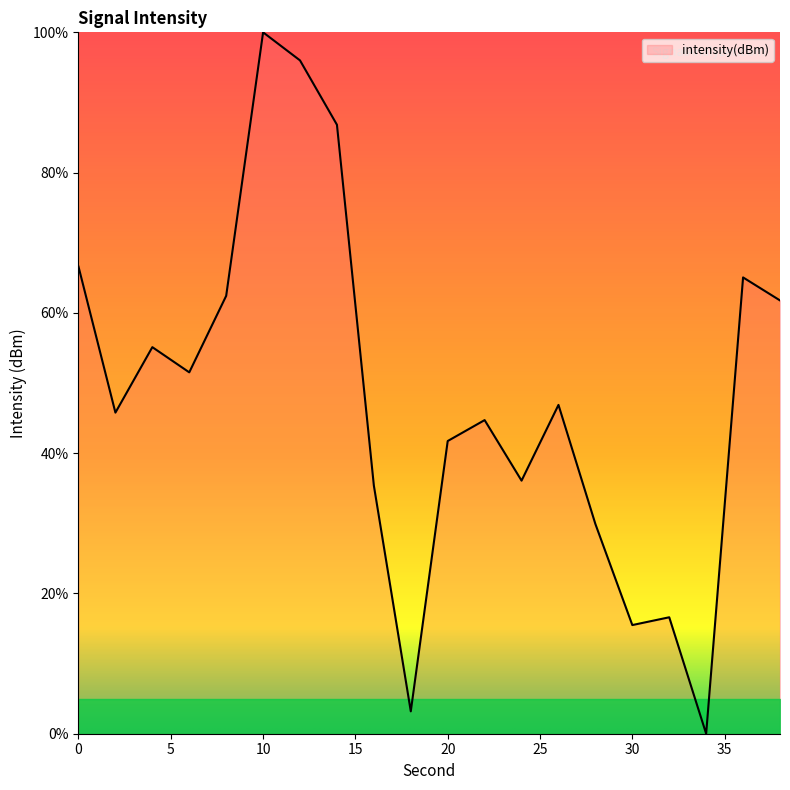

What is the greatest value displayed?

100.0